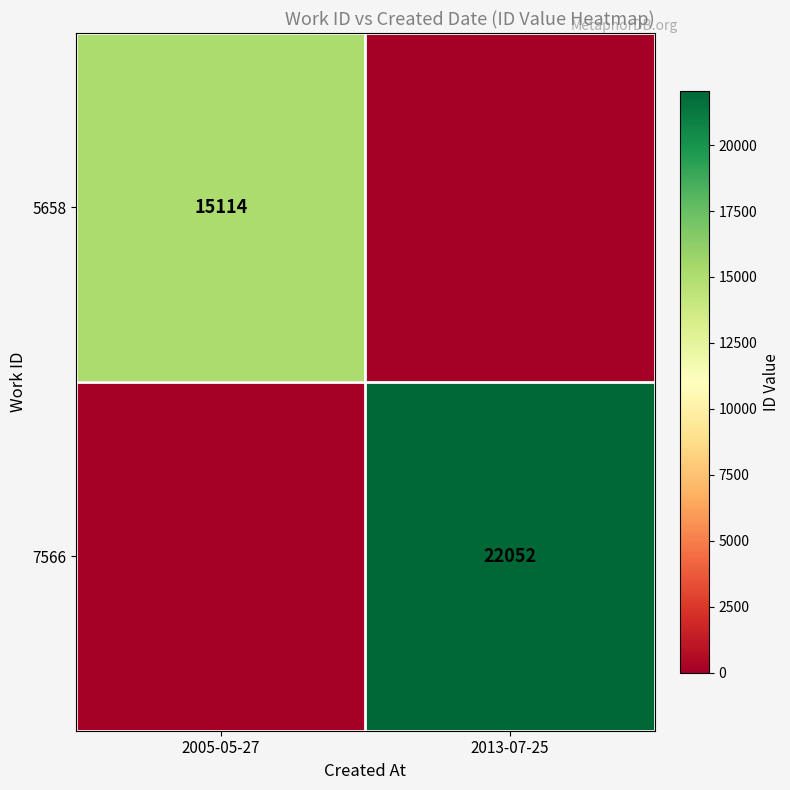

Is it true that 7566 equals 22052 at 2013-07-25?

True